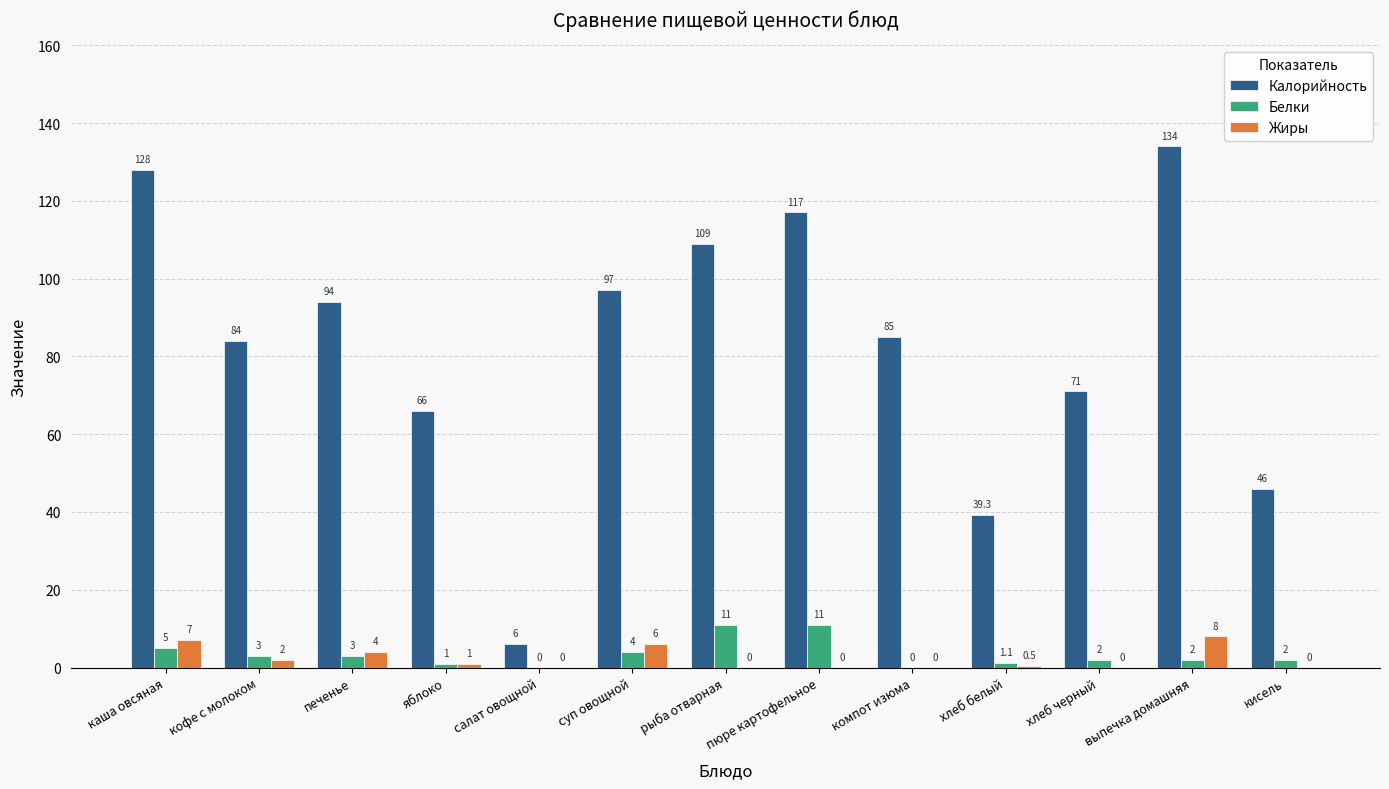

Reading left to right, what are all the values shown in this chart?

Калорийность: 128.0	84.0	94.0	66.0	6.0	97.0	109.0	117.0	85.0	39.3	71.0	134.0	46.0
Белки: 5.0	3.0	3.0	1.0	0.0	4.0	11.0	11.0	0.0	1.1	2.0	2.0	2.0
Жиры: 7.0	2.0	4.0	1.0	0.0	6.0	0.0	0.0	0.0	0.5	0.0	8.0	0.0